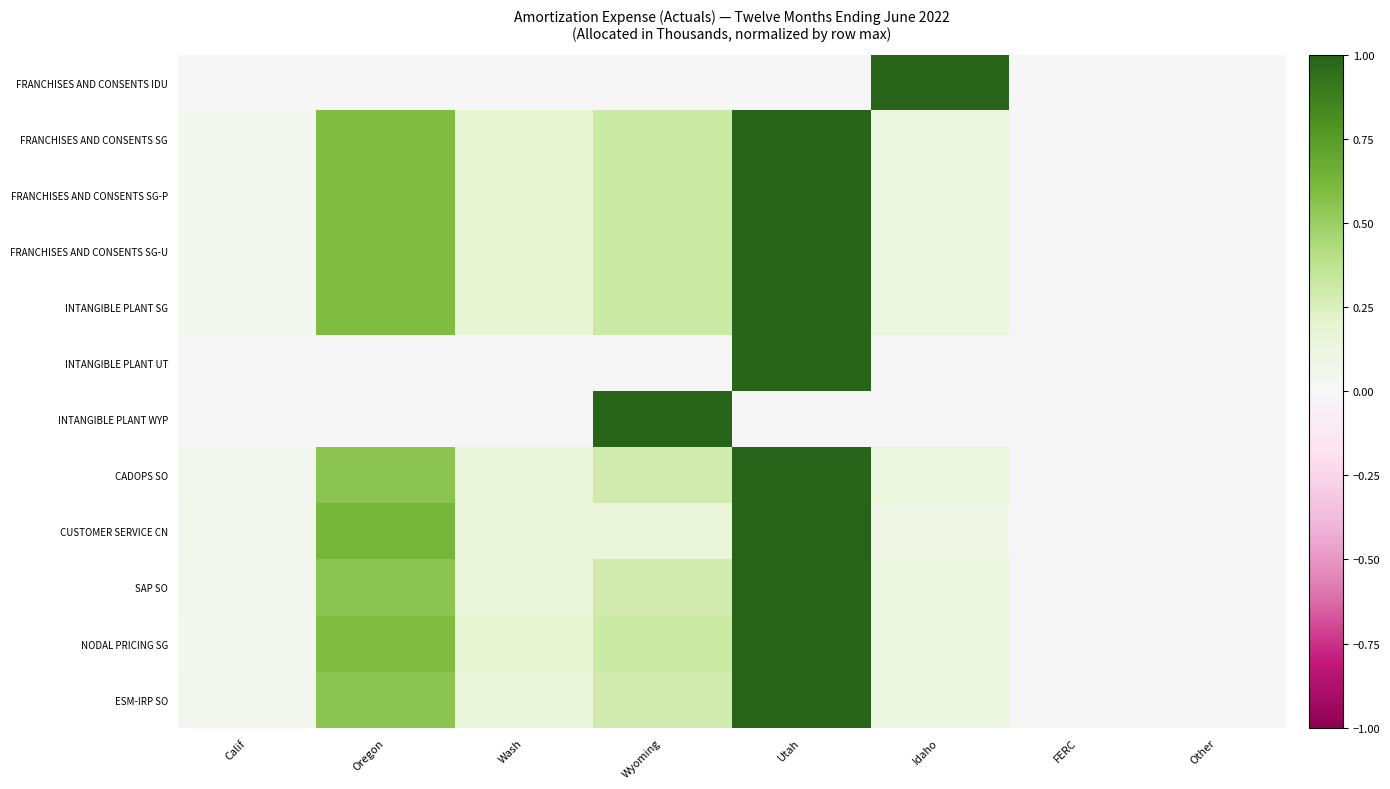

Between Oregon and Wyoming, which series saw the biggest shift?

INTANGIBLE PLANT WYP